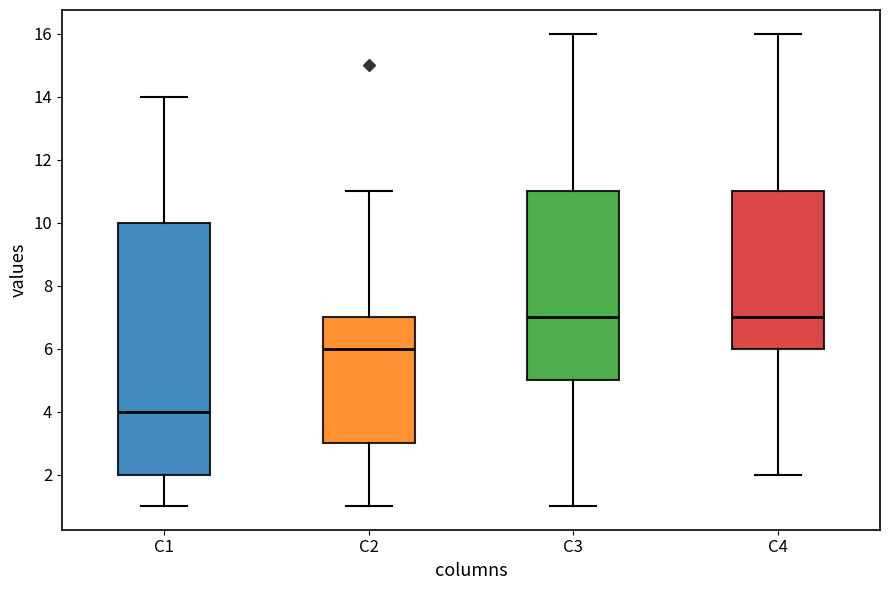

Where is the upper edge of the box for C2 on the y-axis? The values are not printed on the chart, so give them approximately, as read against the axis.

7